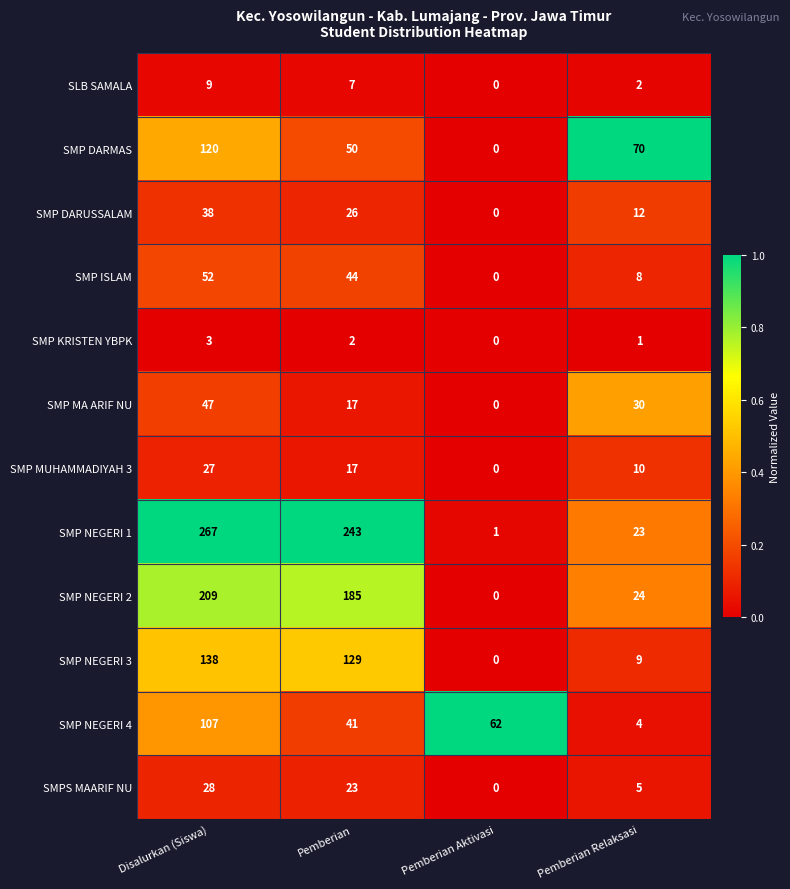

Is it true that SMP DARUSSALAM equals 68 at Disalurkan (Siswa)?

False